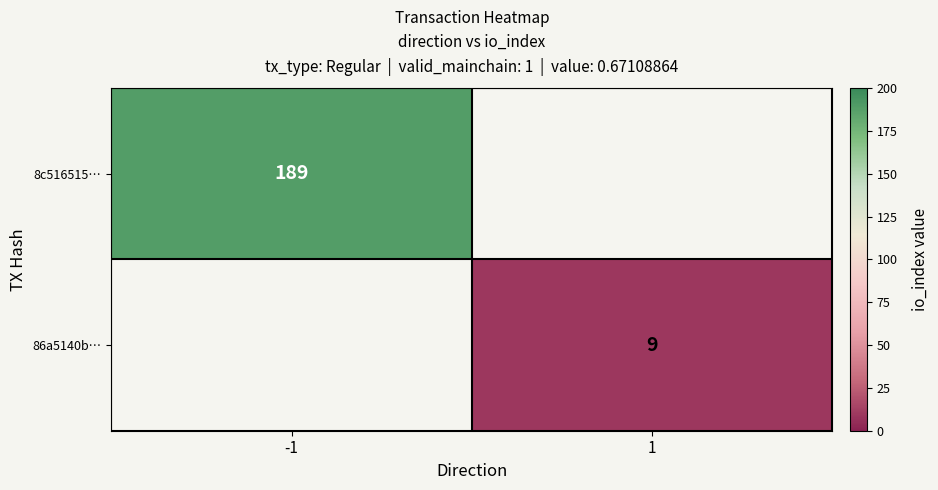

Is it true that 86a5140b… equals 13 at 1?

False